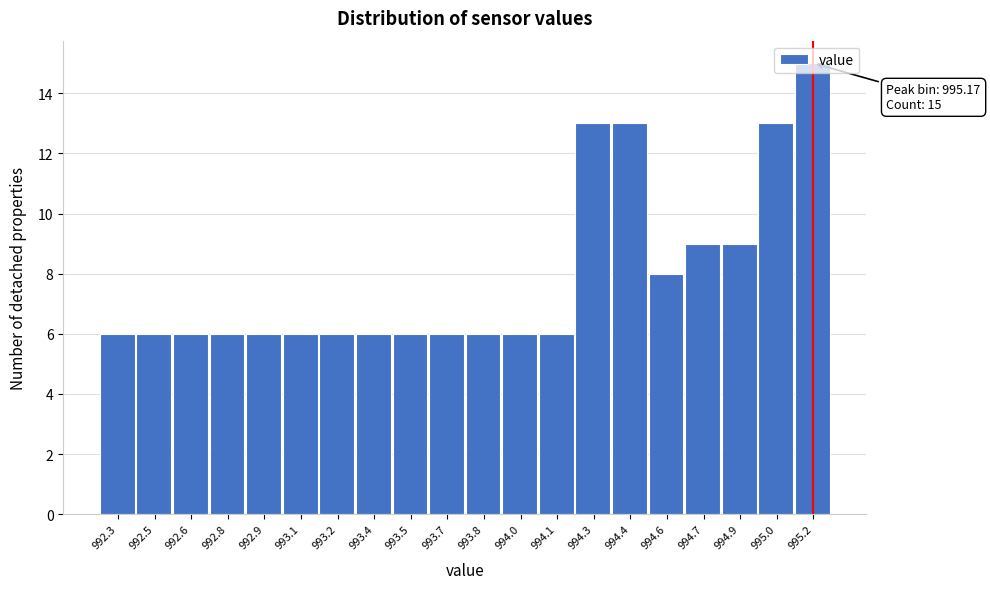

Which range on the x-axis has the tallest bar?

995.10 to 995.25